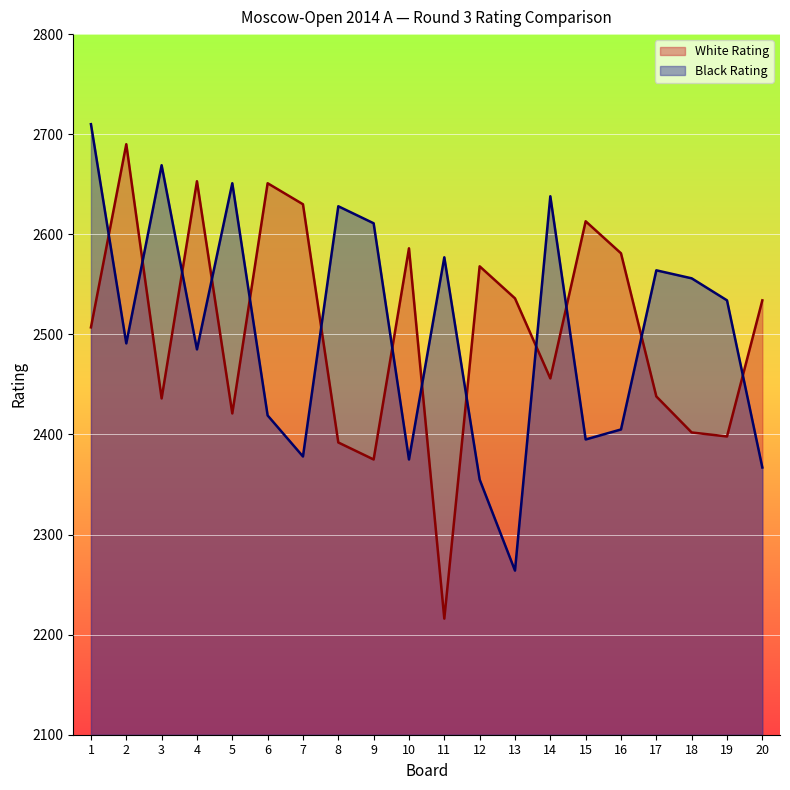

What is the difference between the highest and lowest values at 13?

272